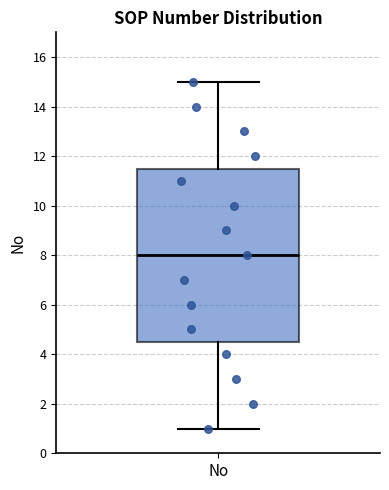

Read this box plot against the y-axis: the position of the median line, the range covered by the box, and the ends of both whiskers. The values are not printed on the chart, so give them approximately, as read against the axis.

median 8.0, box 4.6 to 11.6, whiskers 1.0 to 15.0